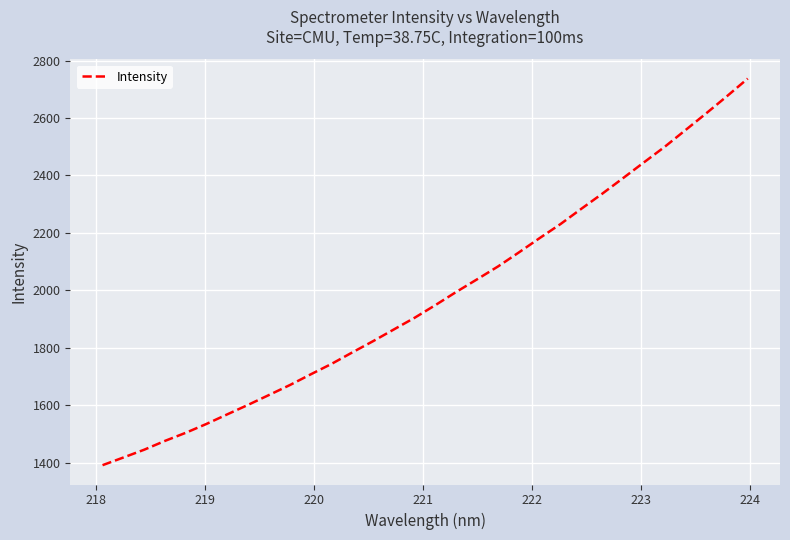

What is the difference between the maximum and minimum values?

1346.7